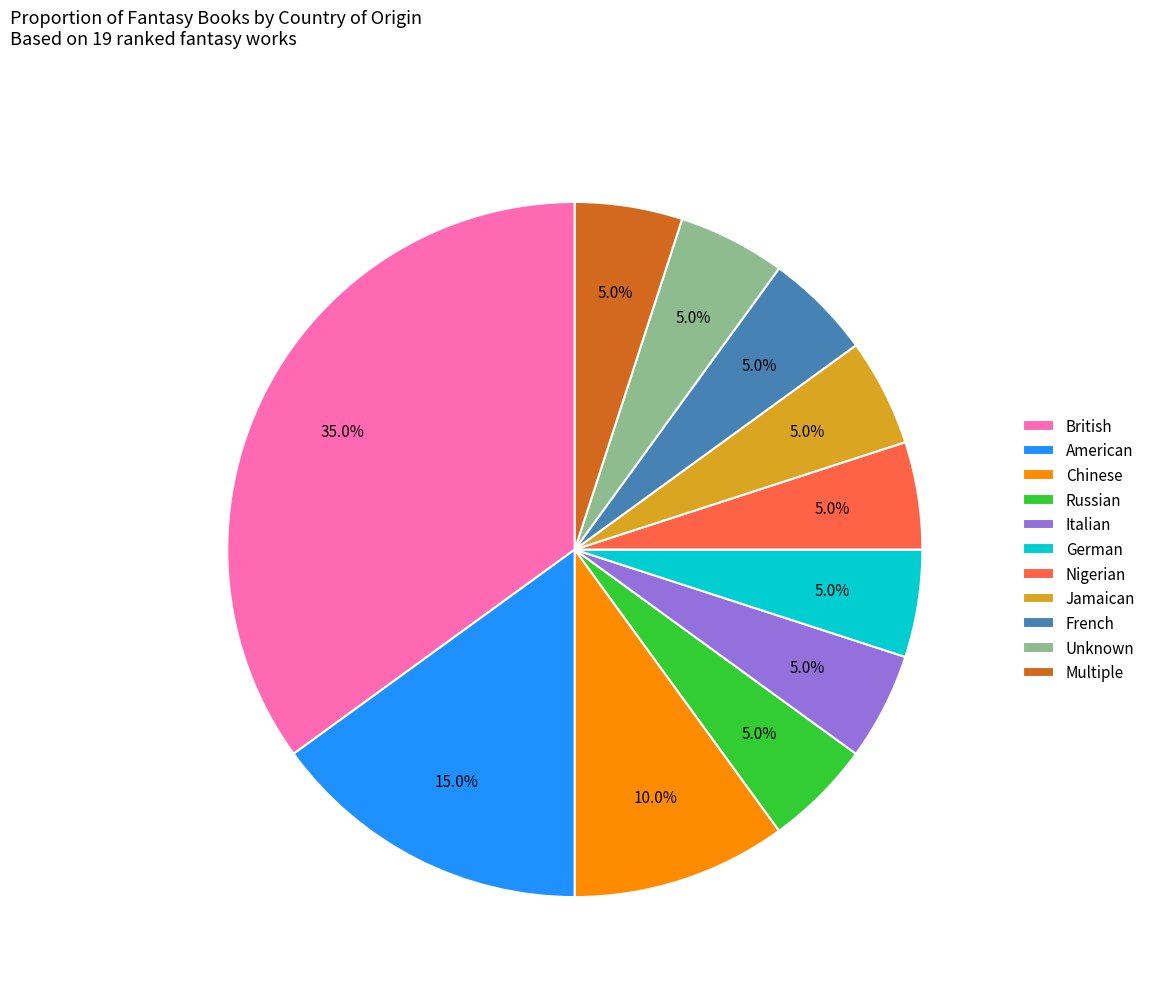

The German slice represents 5% of the pie. True or false?

True